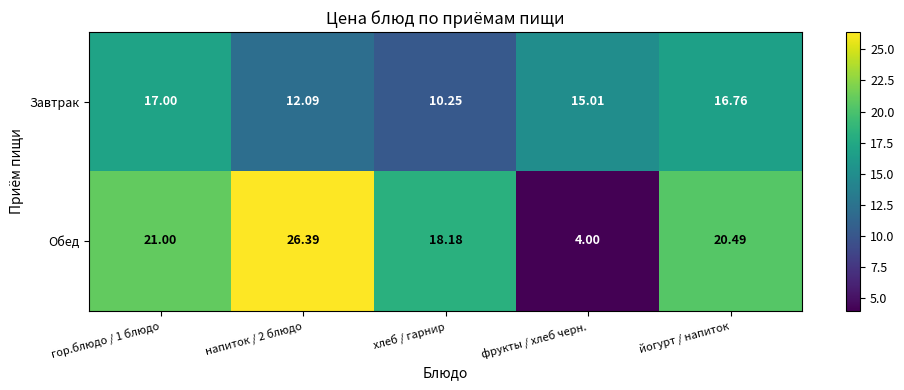

At which category is the sum across all series the highest?

напиток / 2 блюдо